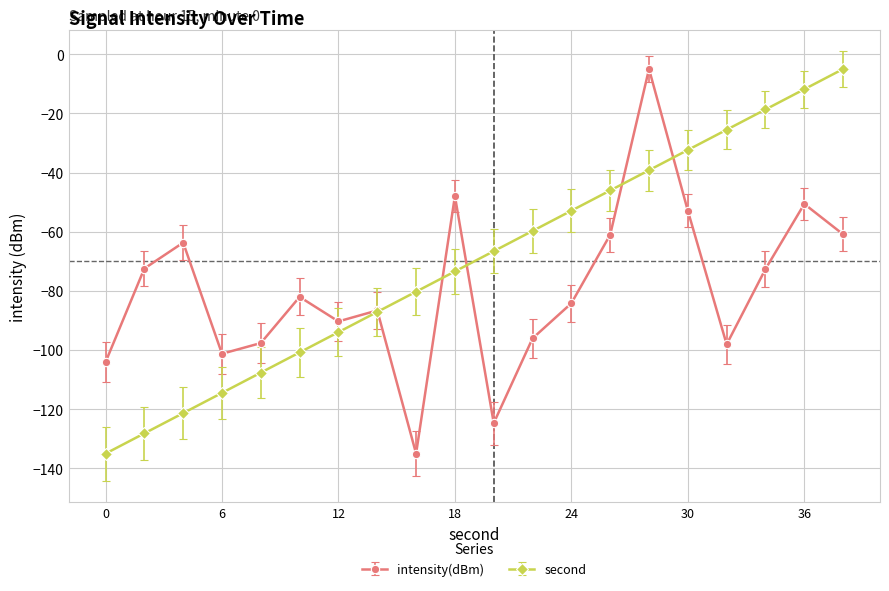

What is the value of the intensity(dBm) point at the 3rd from the left?

-63.7